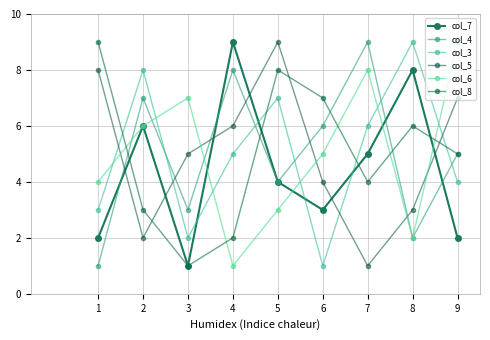

The col_3 series shows 6 at 9. True or false?

False